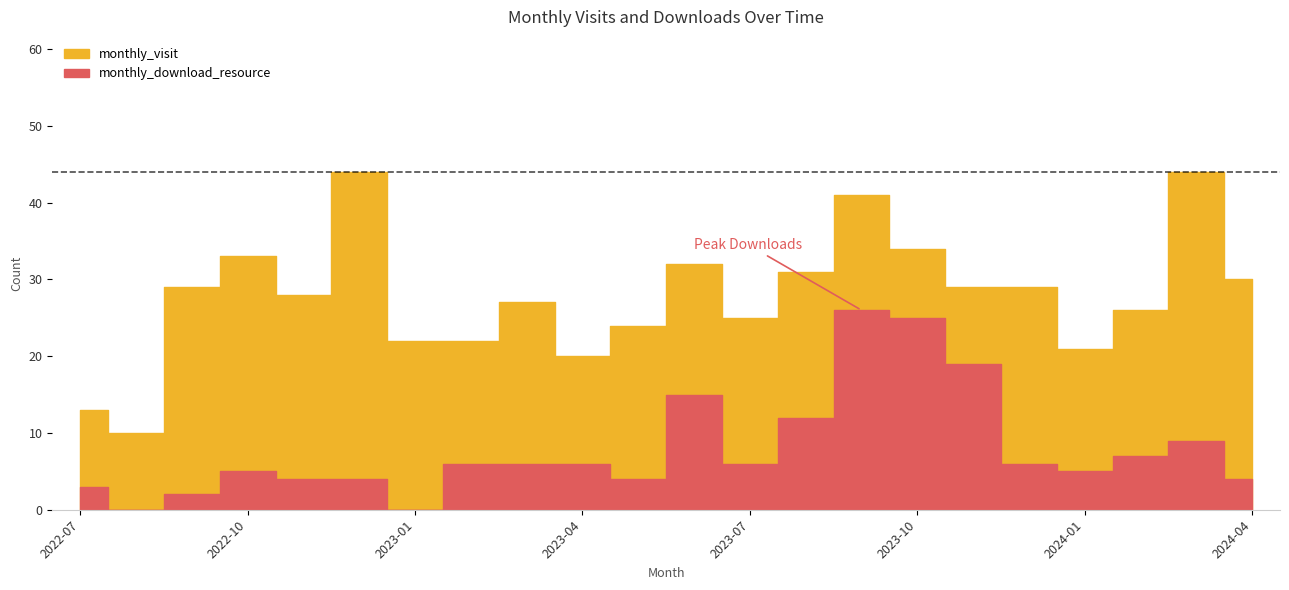

What is the difference between the highest and lowest values at 2023-01?

22